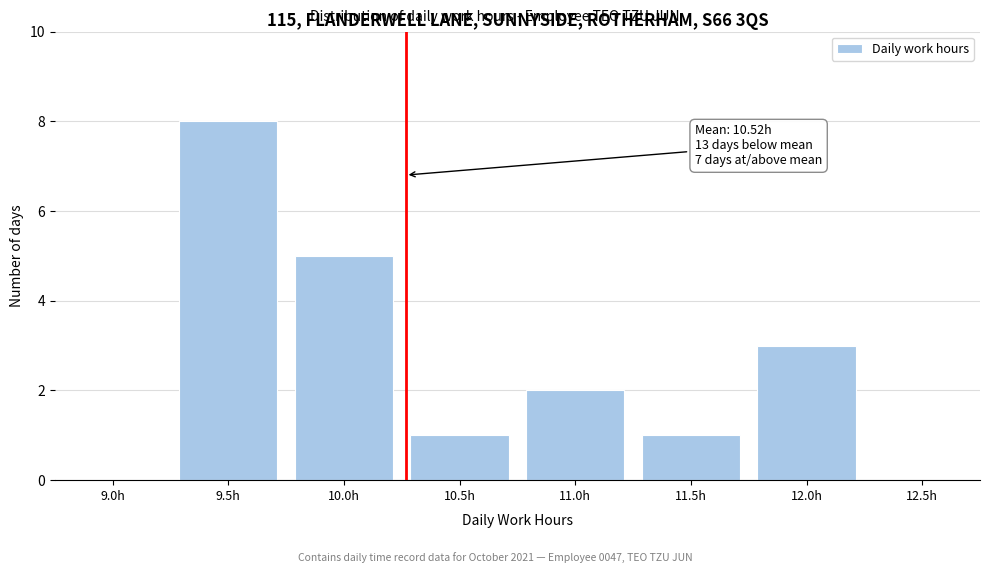

Reading right to left, list all the values displayed in this chart.

12.5h=0	12.0h=3	11.5h=1	11.0h=2	10.5h=1	10.0h=5	9.5h=8	9.0h=0